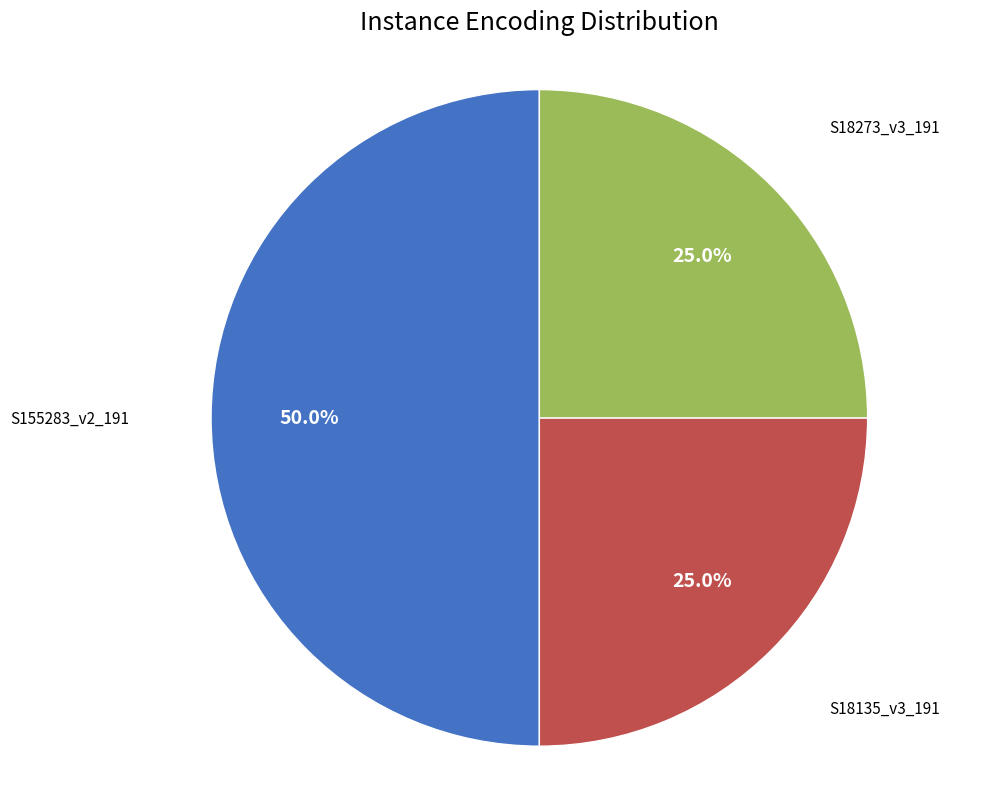

To the nearest percent, what is the difference between the largest and smallest slice percentages?

25%